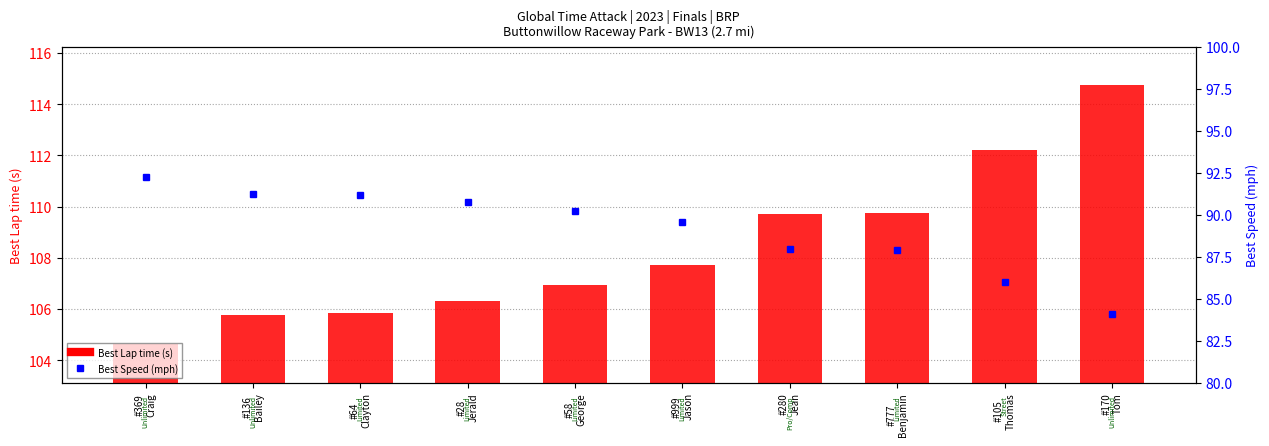

What is the approximate value of Best Speed (mph) at #136
Bailey?

91.2